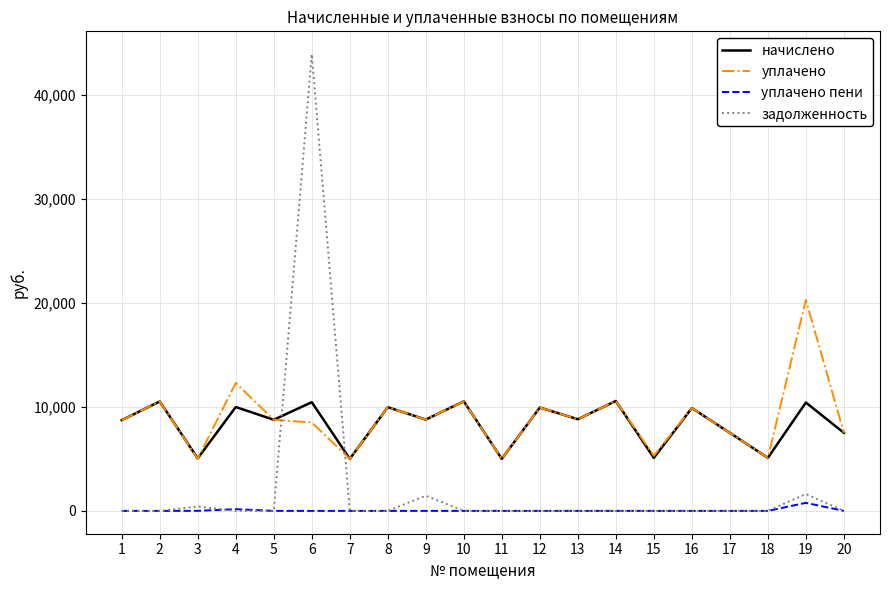

What is the difference between the уплачено values at 20 and 9?

1275.1